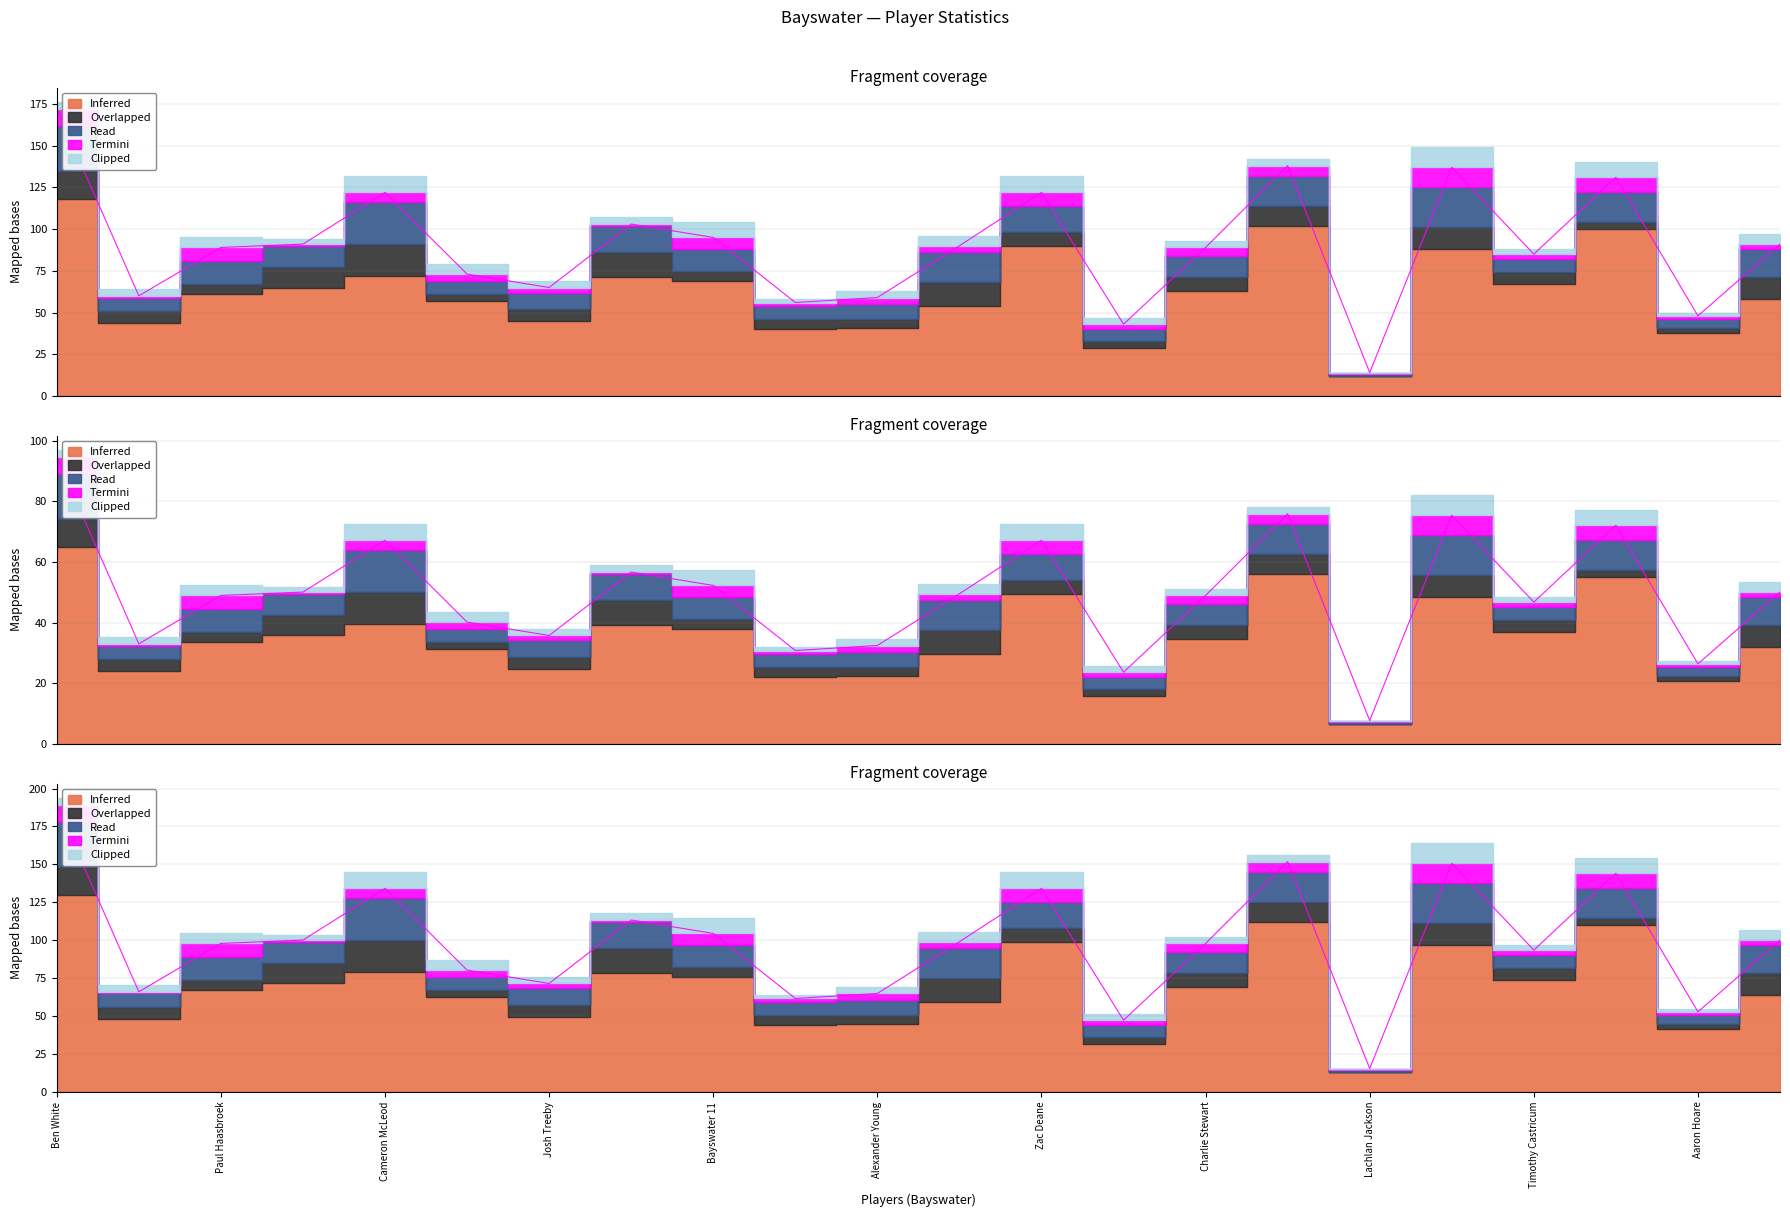

Does the chart have visible grid lines?

Yes